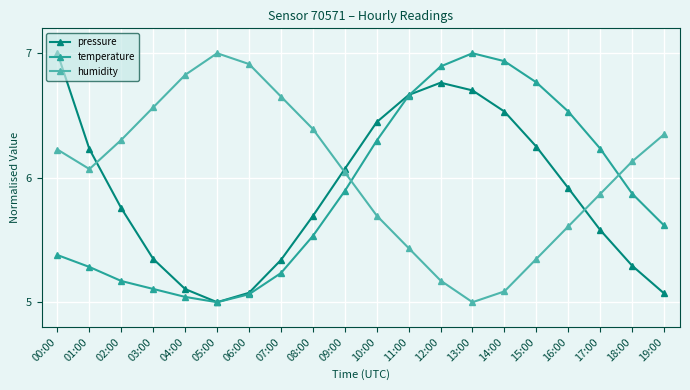

How many intersections are there between humidity and temperature?

2